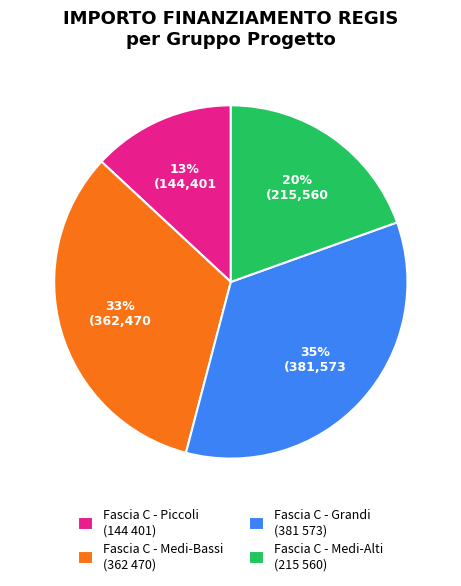

How many slices are in this pie chart?

4